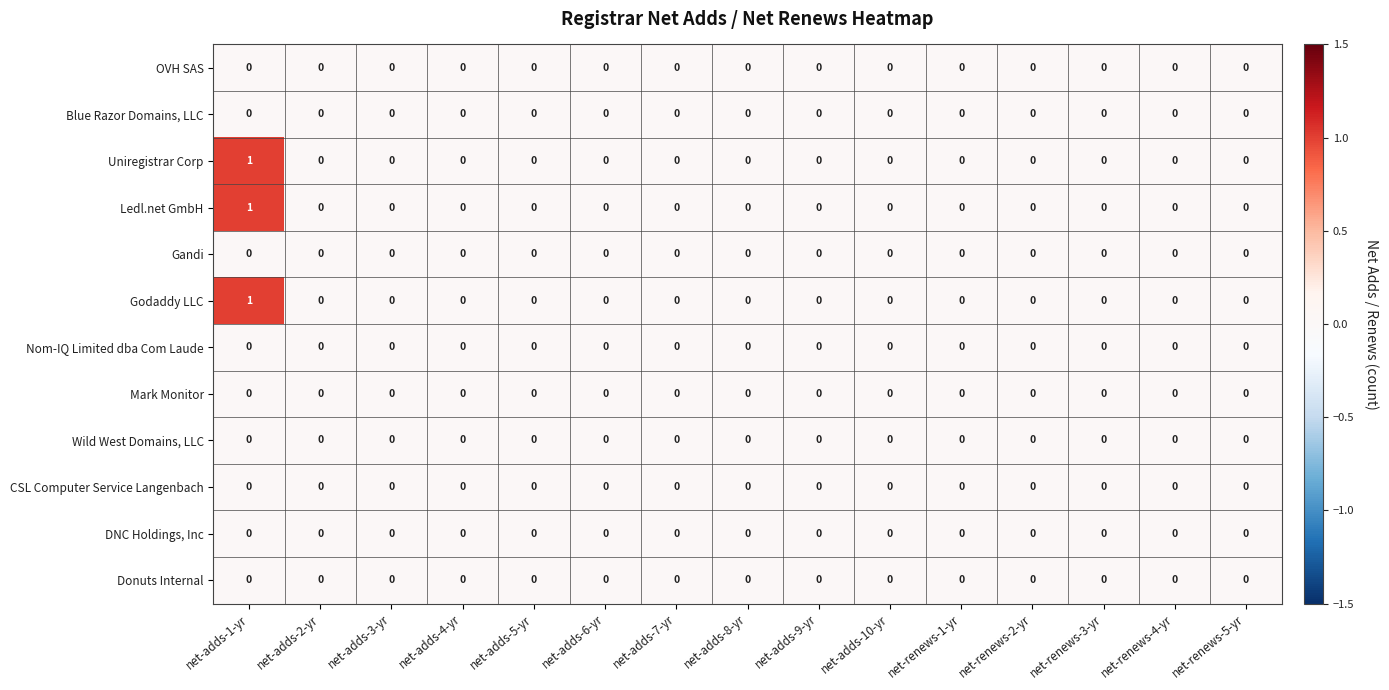

How many distinct data groups are displayed?

12